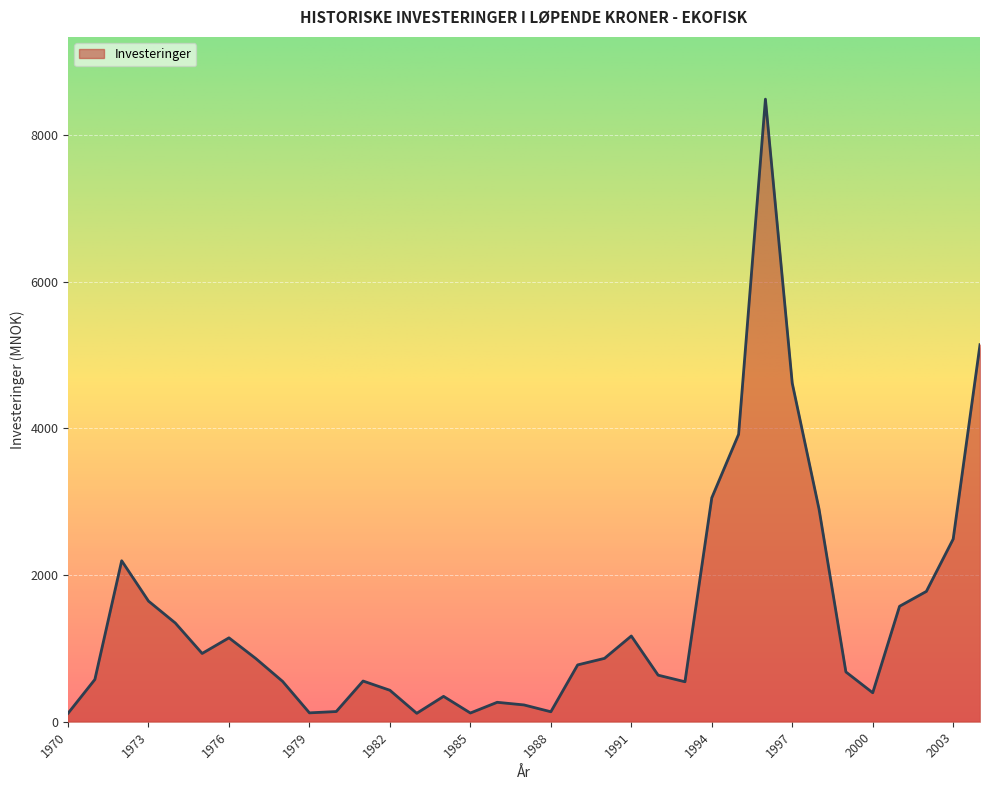

What is the greatest value displayed?

8489